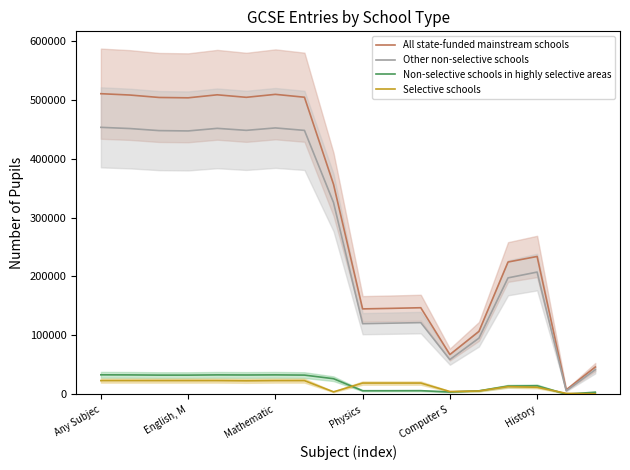

True or false: All state-funded mainstream schools and Other non-selective schools cross at least once.

False